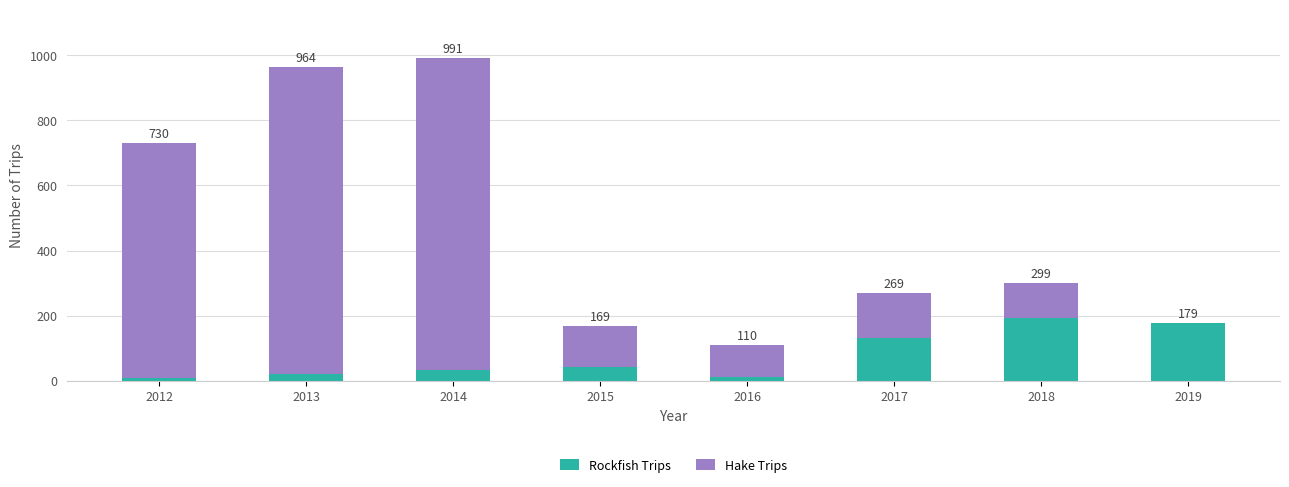

What are all the series names shown in the legend?

Rockfish Trips, Hake Trips